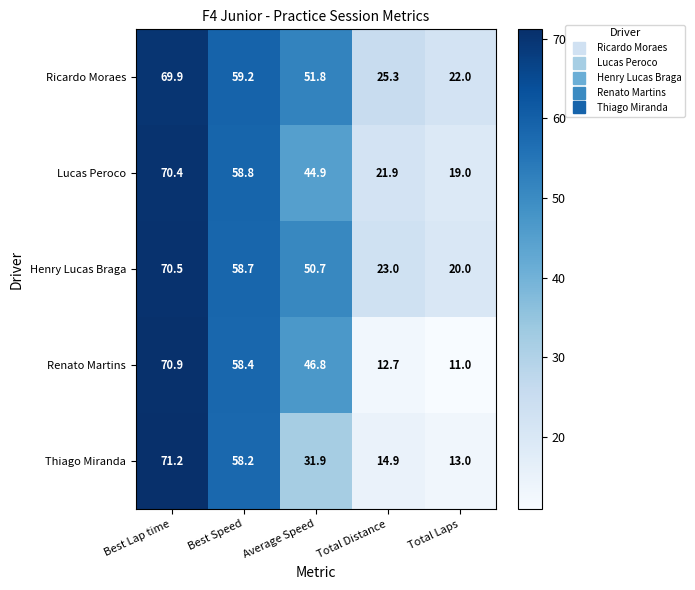

At Best Speed, list the series in order from smallest to largest.

Thiago Miranda, Renato Martins, Henry Lucas Braga, Lucas Peroco, Ricardo Moraes